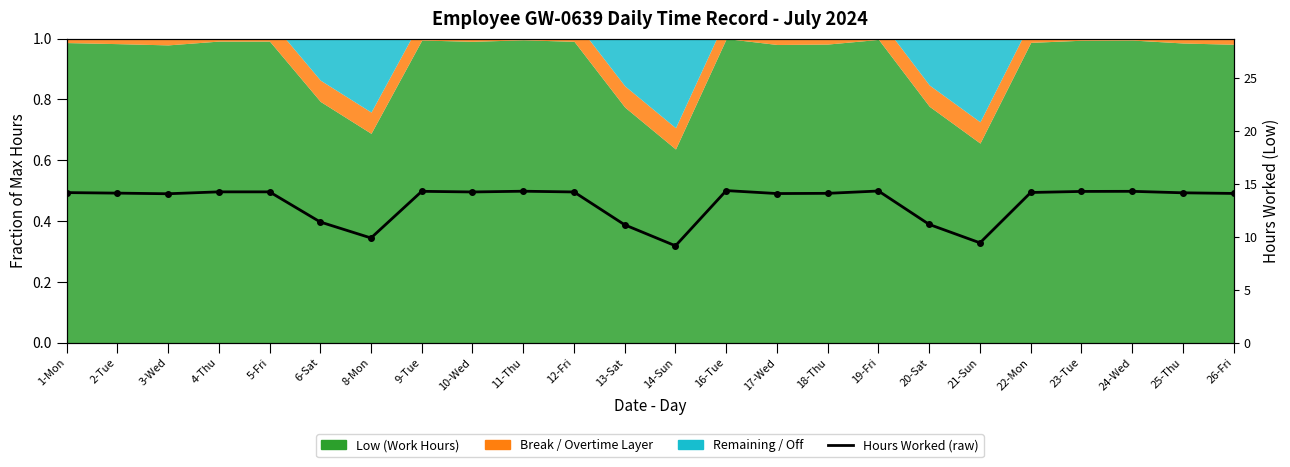

How many data points are above 14?

18